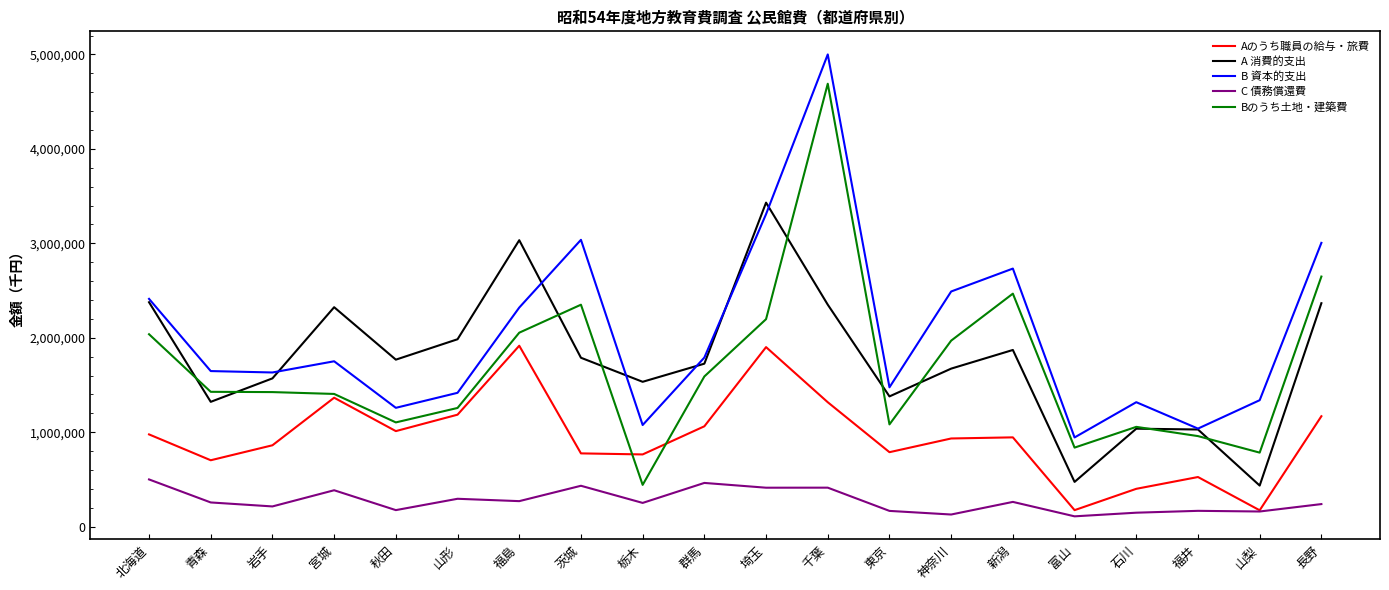

True or false: C 債務償還費 and A 消費的支出 intersect in this chart.

False